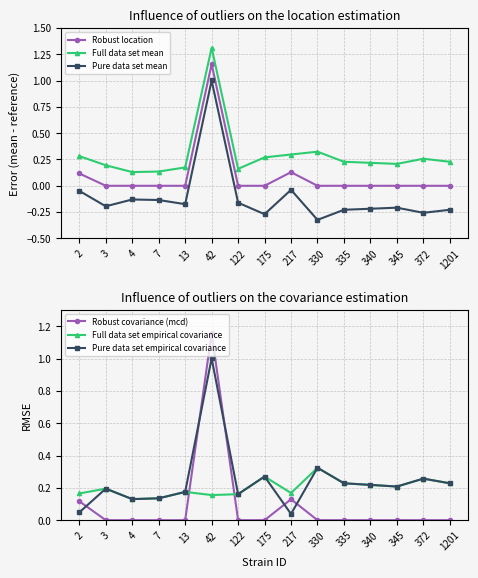

What is the average value of the Pure data set empirical covariance series?

0.2